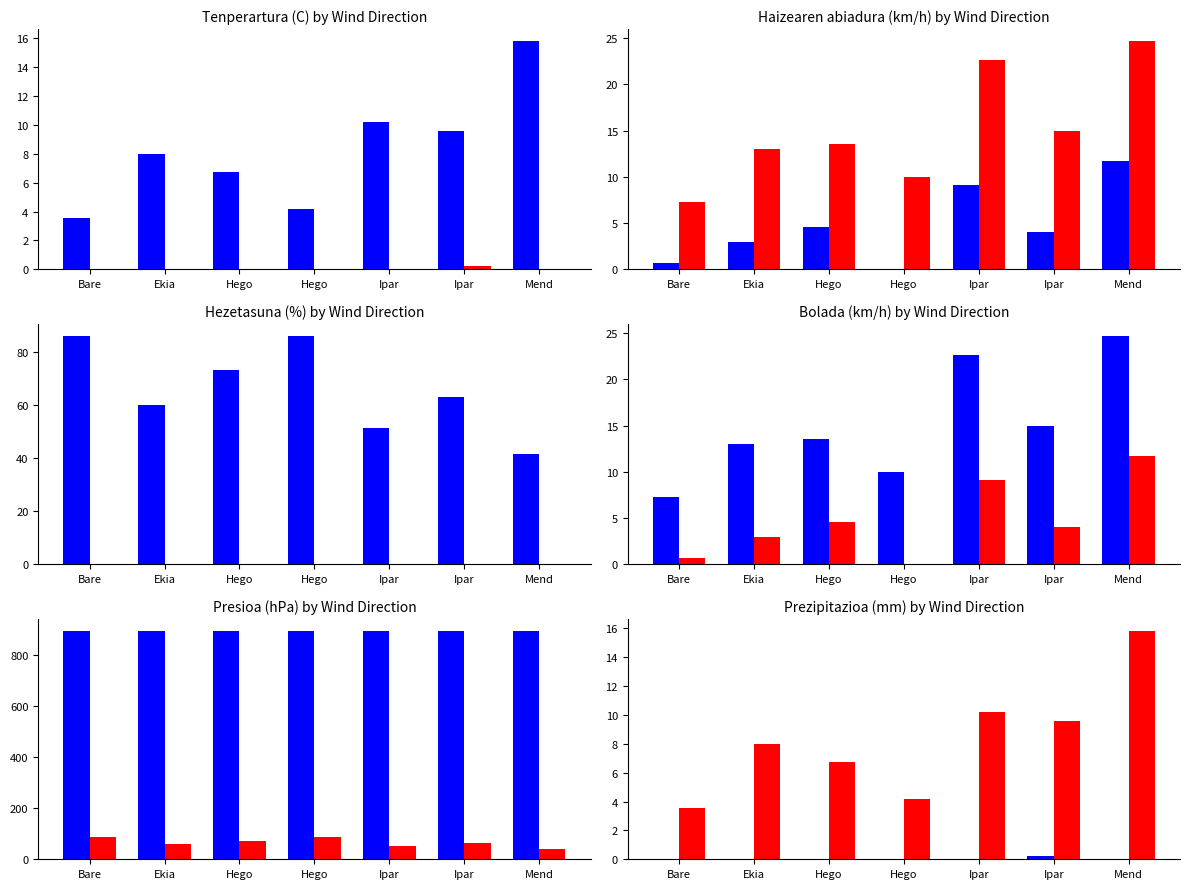

Reading left to right, transcribe all the data shown in this chart.

Tenperartura (C): Bare=3.5	Ekia=8.0	Hego=6.7	Hego=4.2	Ipar=10.2	Ipar=9.6	Mend=15.8
Prezipitazioa (mm): Bare=0.0	Ekia=0.0	Hego=0.0	Hego=0.0	Ipar=0.0	Ipar=0.2	Mend=0.0
Haizearen abiadura (km/h): Bare=0.7	Ekia=3.0	Hego=4.6	Hego=0.0	Ipar=9.2	Ipar=4.0	Mend=11.8
Bolada (km/h): Bare=7.3	Ekia=13.0	Hego=13.6	Hego=10.0	Ipar=22.7	Ipar=15.0	Mend=24.8
Hezetasuna (%): Bare=86.3	Ekia=60.0	Hego=73.2	Hego=86.0	Ipar=51.5	Ipar=63.0	Mend=41.5
Presioa (hPa): Bare=896.5	Ekia=896.1	Hego=896.0	Hego=895.7	Ipar=896.0	Ipar=897.2	Mend=895.2